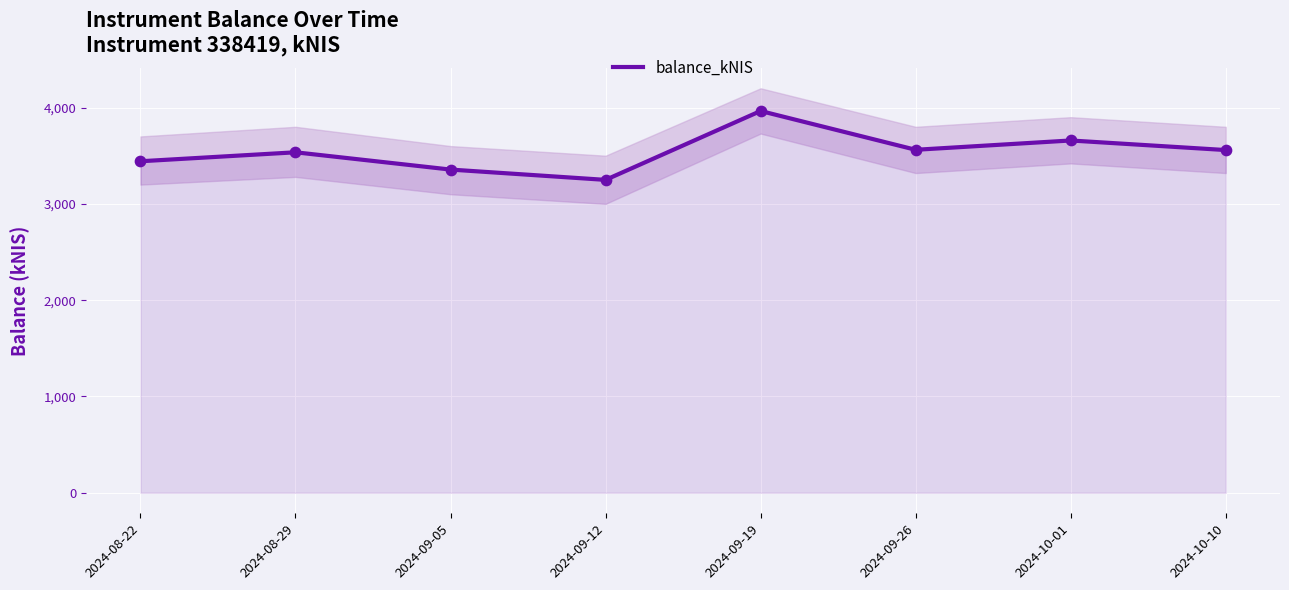

What is the change in value from 2024-09-12 to 2024-09-19?

+715.2